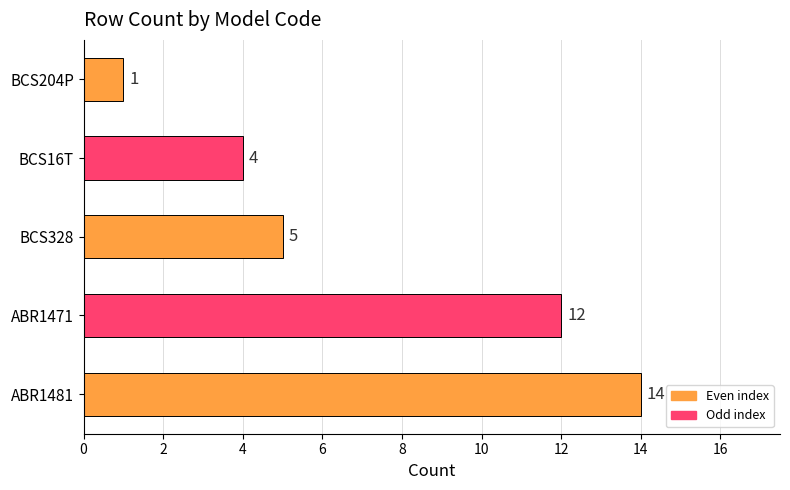

What is the change in value from ABR1471 to BCS16T?

-8